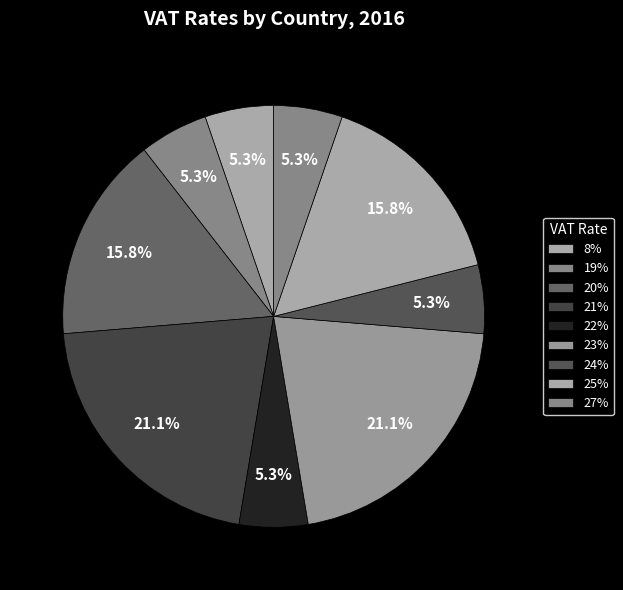

To the nearest percent, what is the difference between the largest and smallest slice percentages?

16%